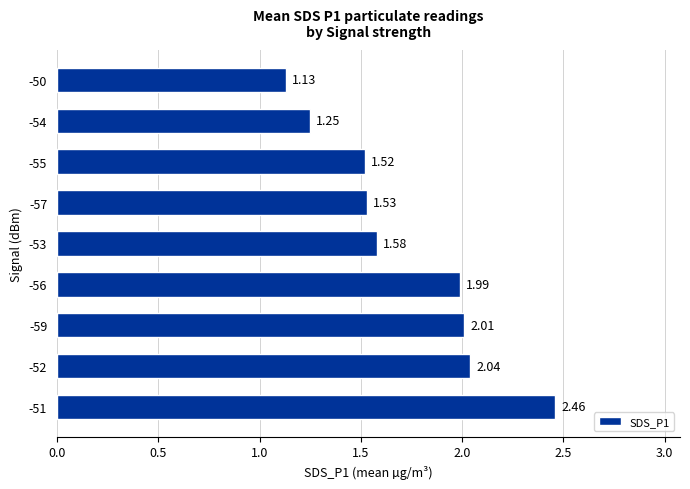

What is the difference between the values at -50 and -59?

0.9